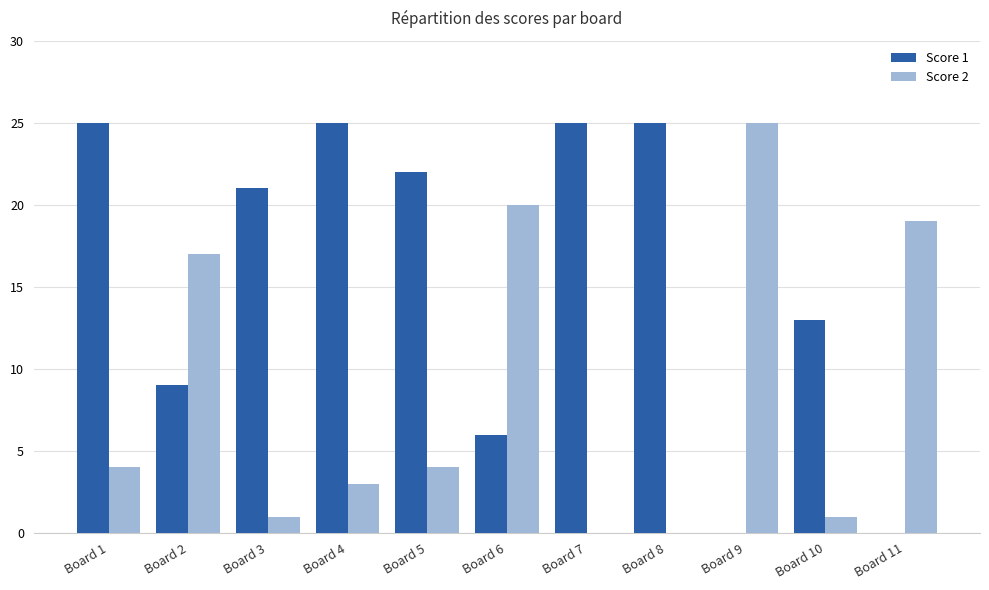

Reading right to left, what are all the values shown in this chart?

Score 1: 0	13	0	25	25	6	22	25	21	9	25
Score 2: 19	1	25	0	0	20	4	3	1	17	4